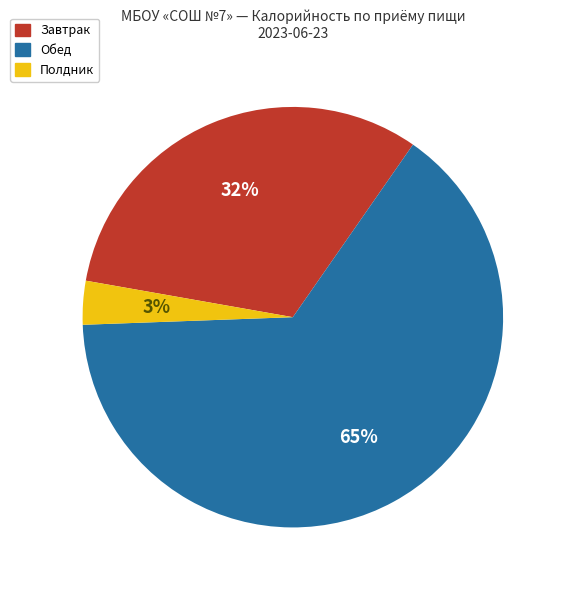

To the nearest percent, what is the average slice percentage?

33%